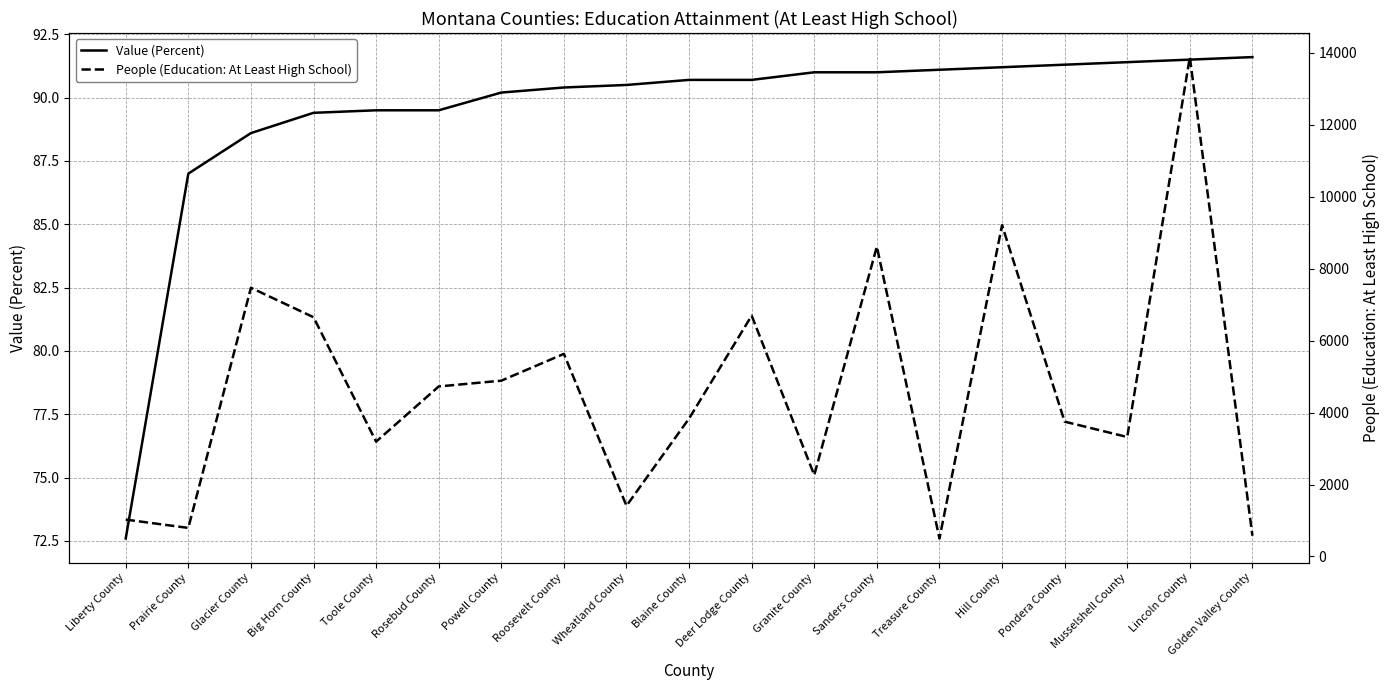

At which label is People (Education: At Least High School) closest to 7192?

Glacier County